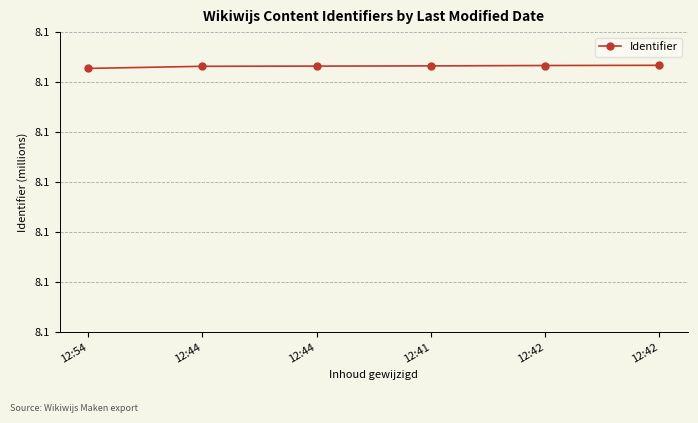

Does the chart display data point markers on the line(s)?

Yes